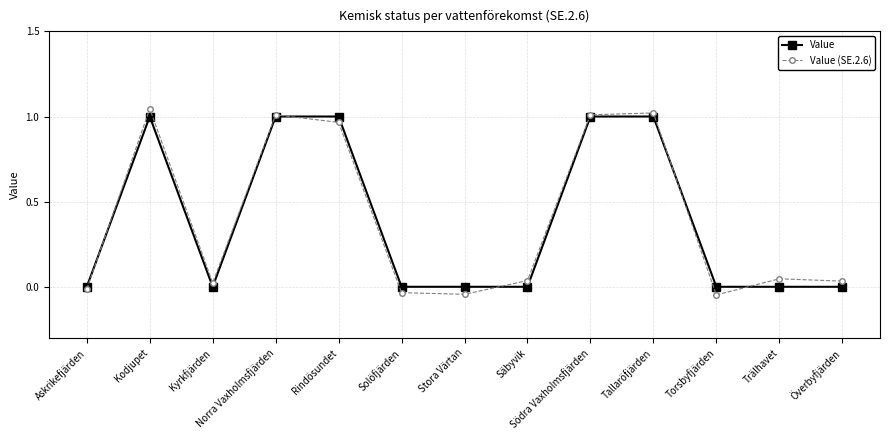

True or false: Value (SE.2.6) has a value of -0.0 at Torsbyfjärden.

True